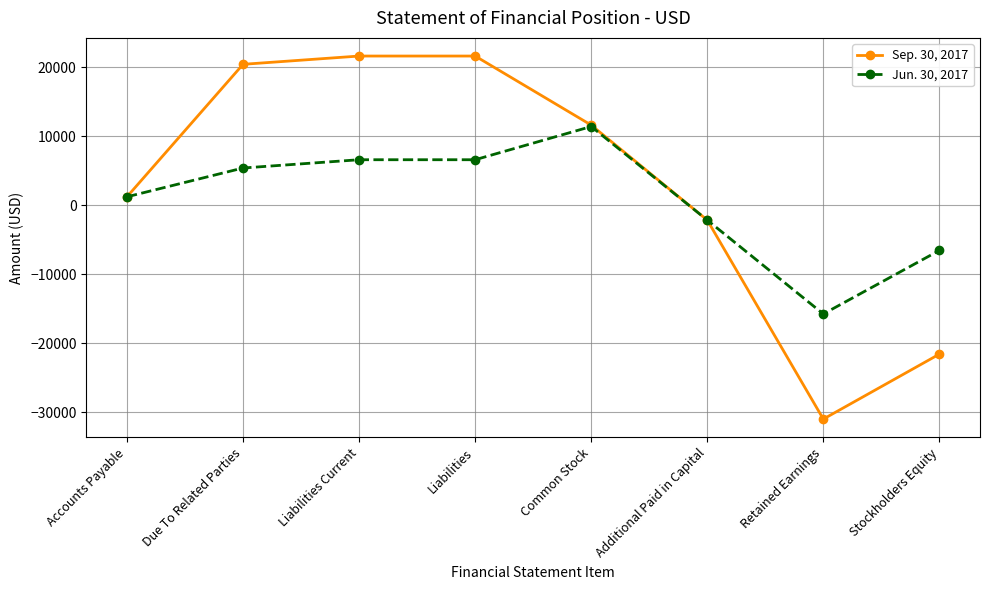

Reading left to right, extract all data points from this chart.

Sep. 30, 2017: 1200	20407	21607	21607	11597	-2179	-31025	-21607
Jun. 30, 2017: 1200	5375	6575	6575	11389	-2179	-15785	-6575